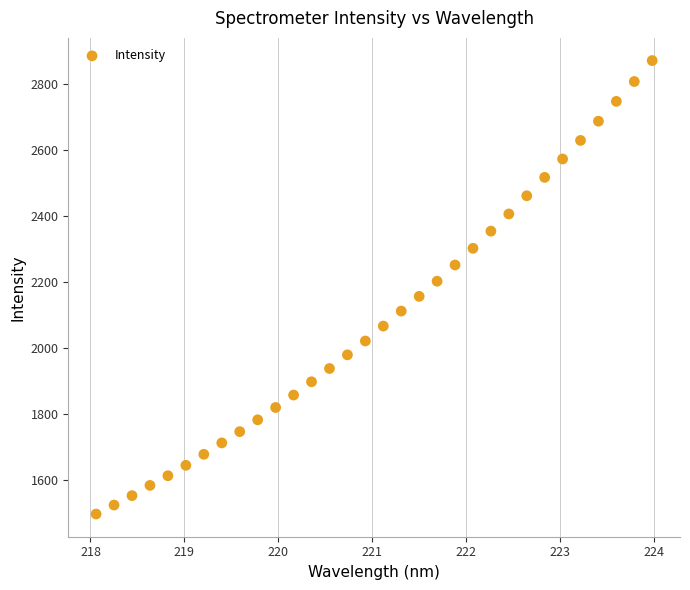

What is the range of X values (max minus min)?

5.9